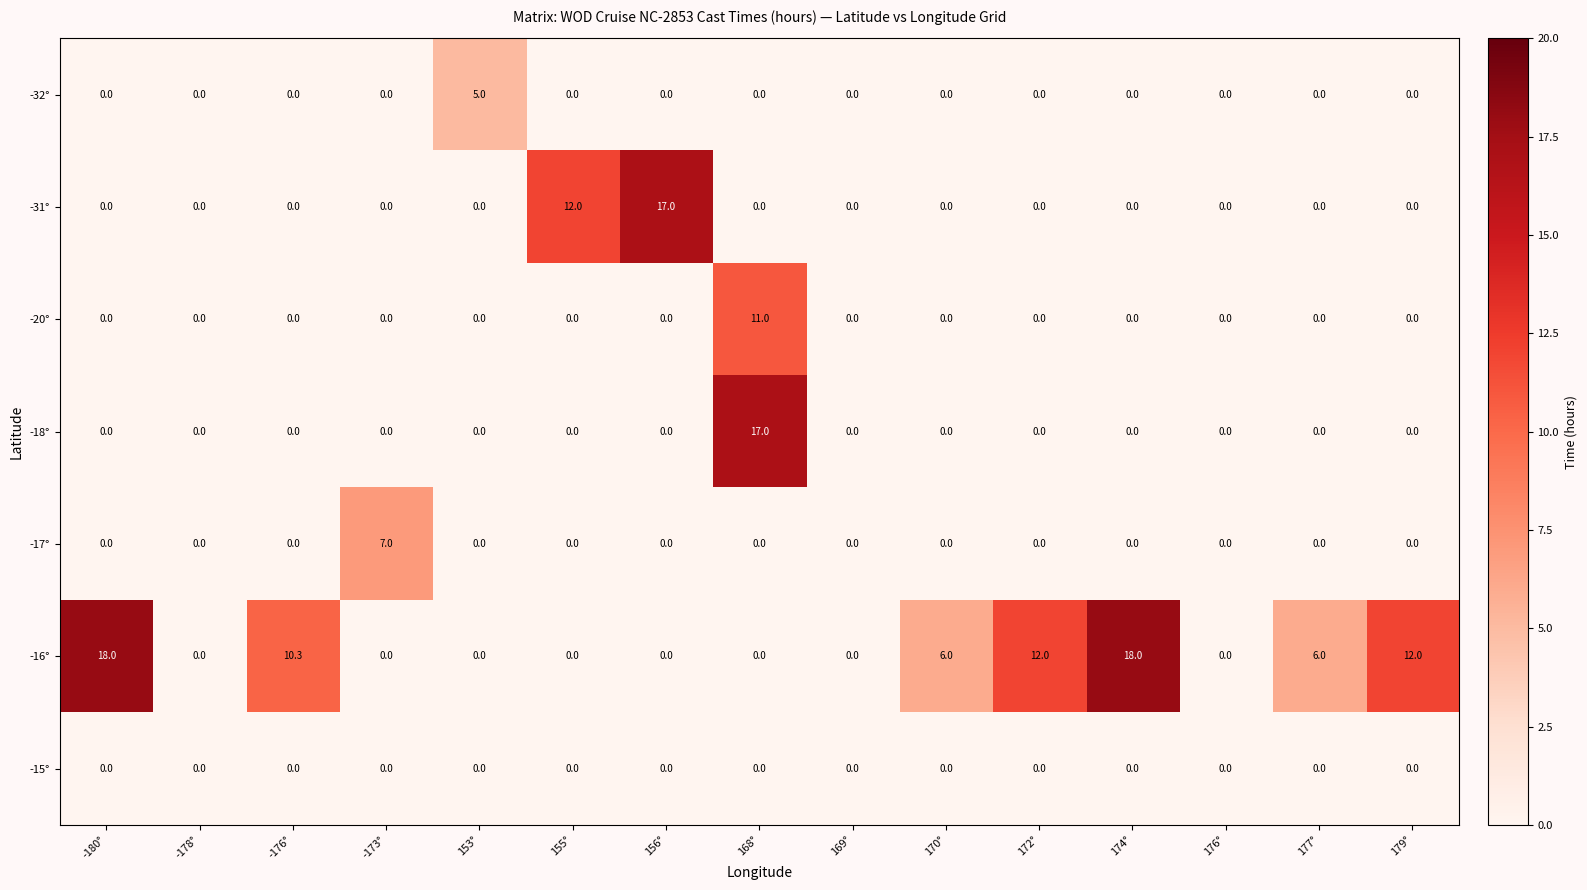

What is the average value of the -18° series?

1.1